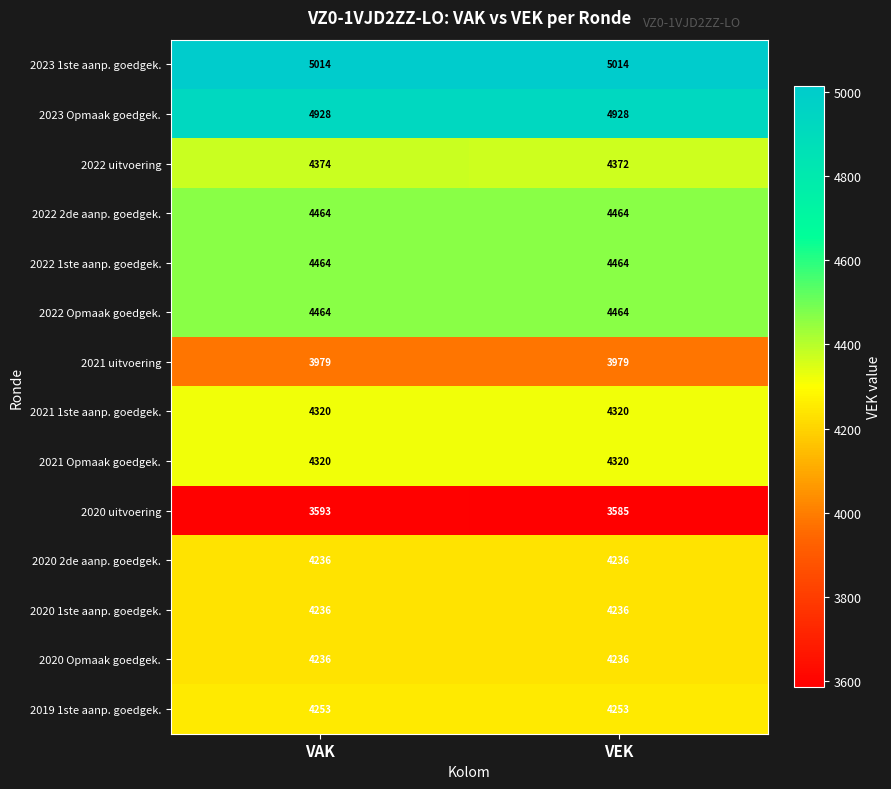

What is the smallest value displayed?

3585